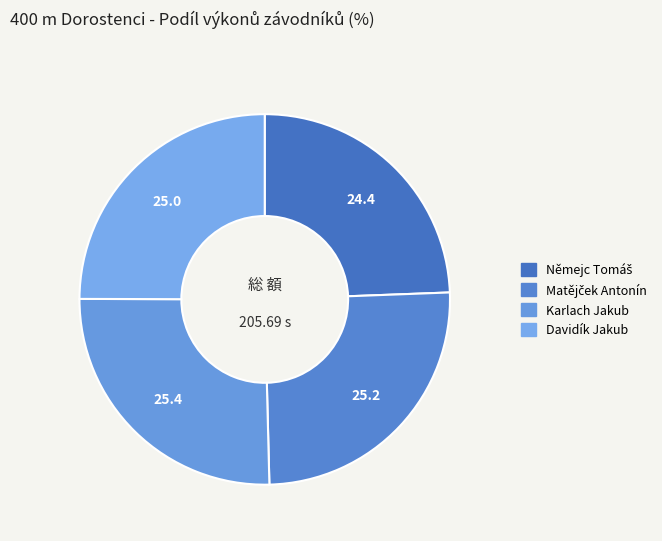

Which slice is the largest?

Karlach Jakub